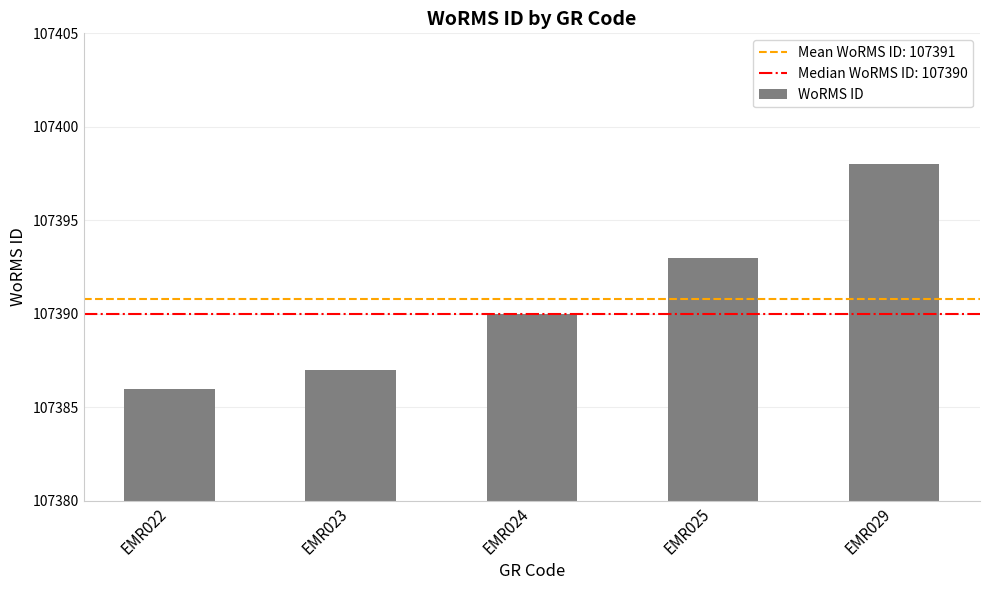

Are the bars horizontal?

No